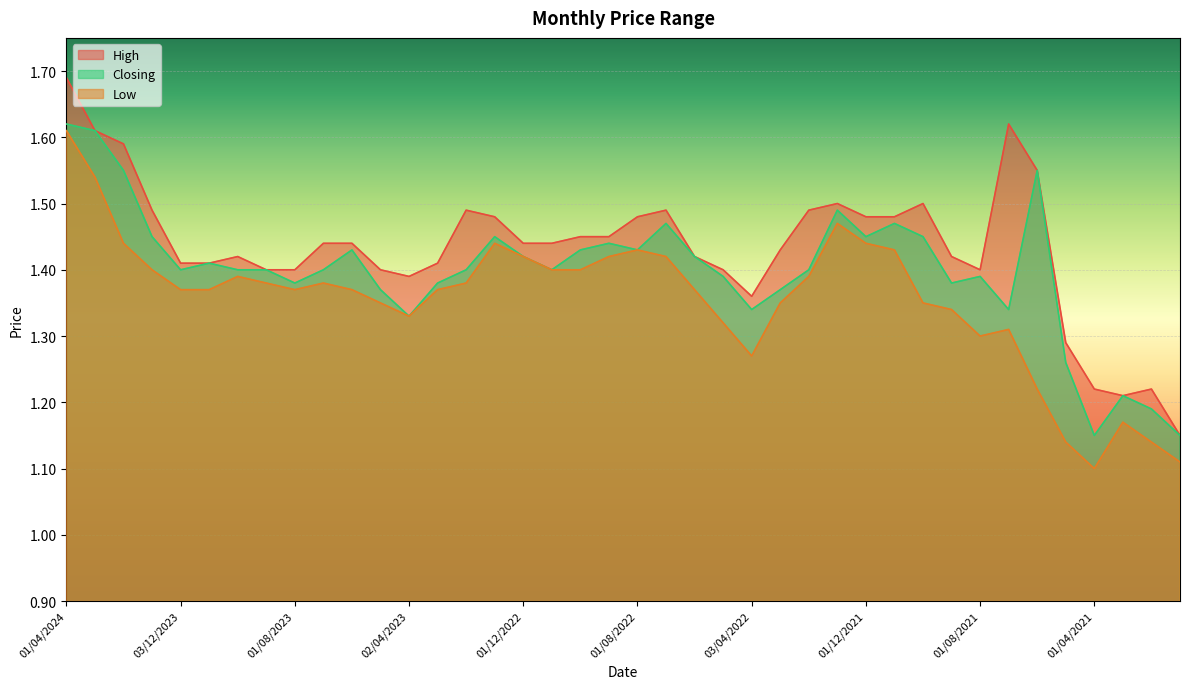

Count the Low values in the range 1 to 2.

40